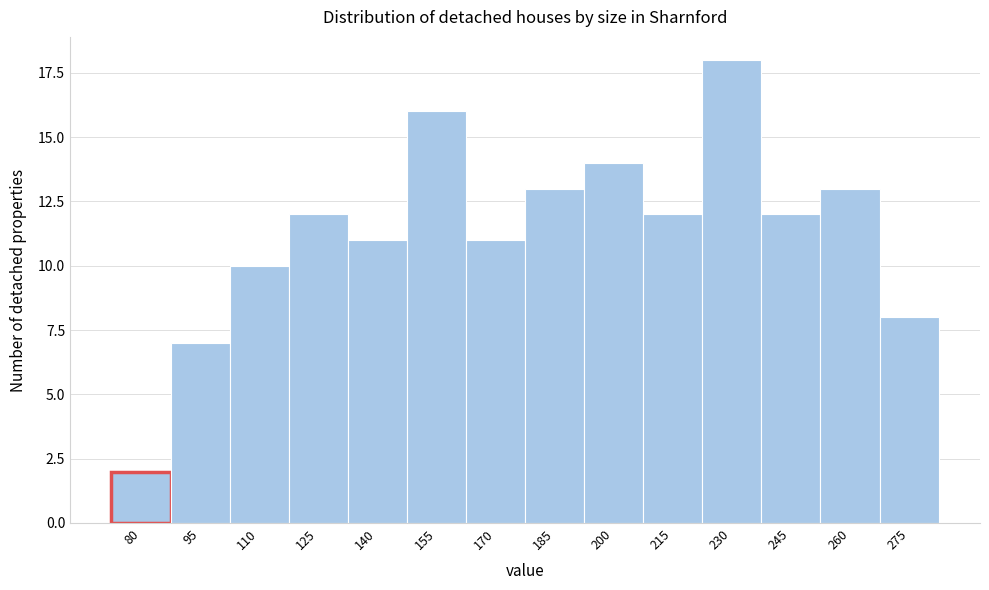

Reading left to right, what are all the values shown in this chart?

80=2	95=7	110=10	125=12	140=11	155=16	170=11	185=13	200=14	215=12	230=18	245=12	260=13	275=8